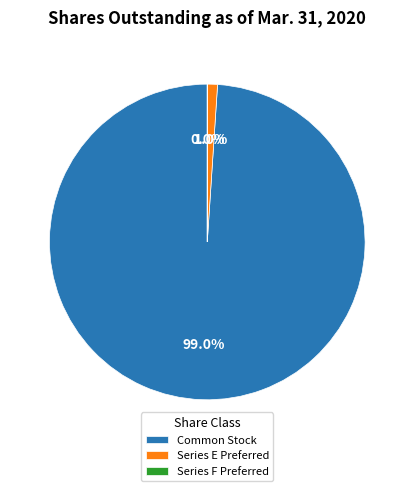

Is there a majority slice in this chart?

Yes